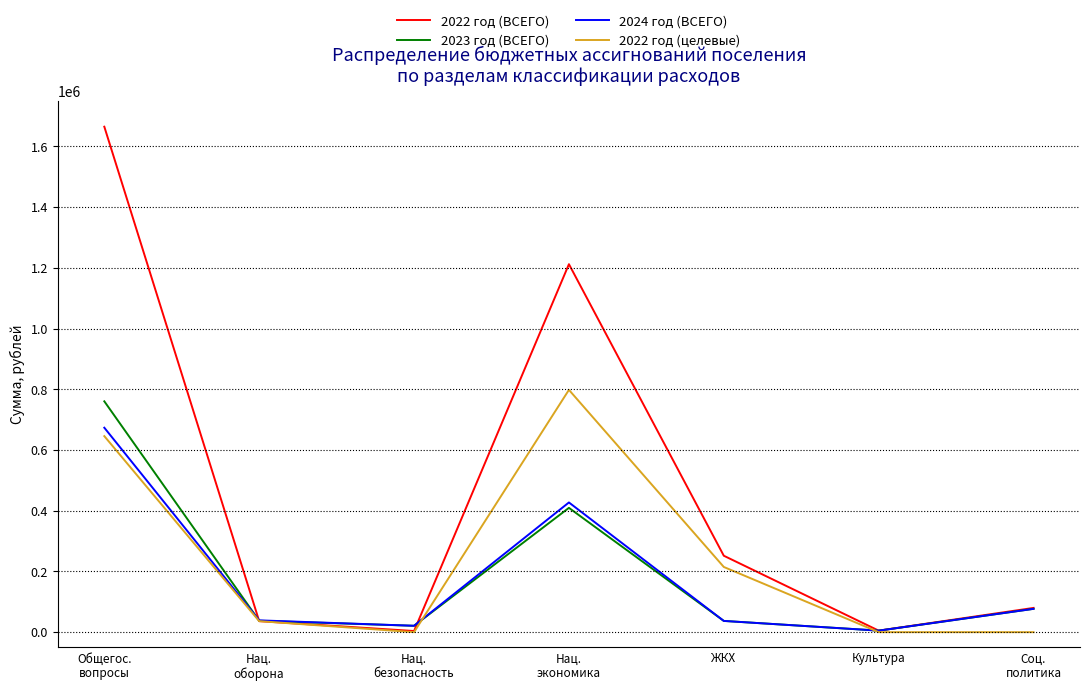

Which category has the lowest value in the 2023 год (ВСЕГО) series?

Культура